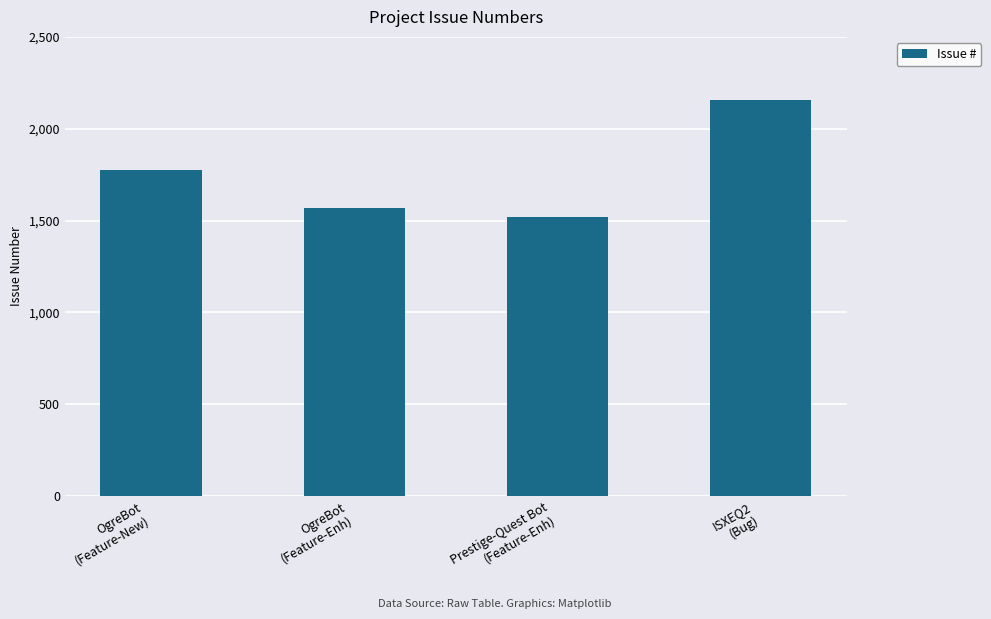

What is the ratio of the value at OgreBot
(Feature-New) to the value at OgreBot
(Feature-Enh)?

1.1